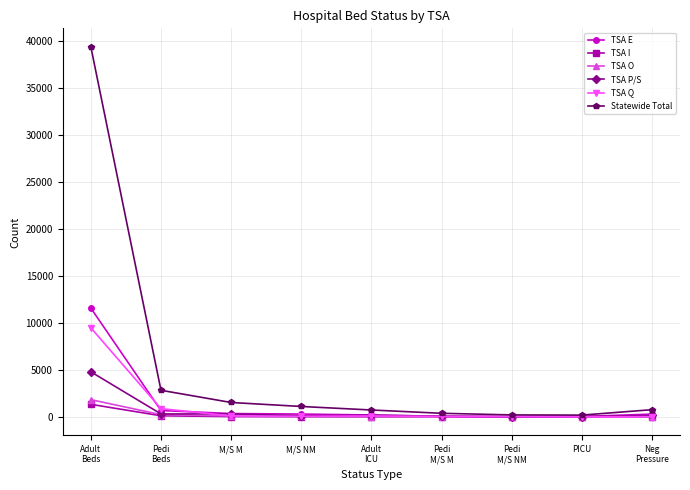

What are all the series names shown in the legend?

TSA E, TSA I, TSA O, TSA P/S, TSA Q, Statewide Total